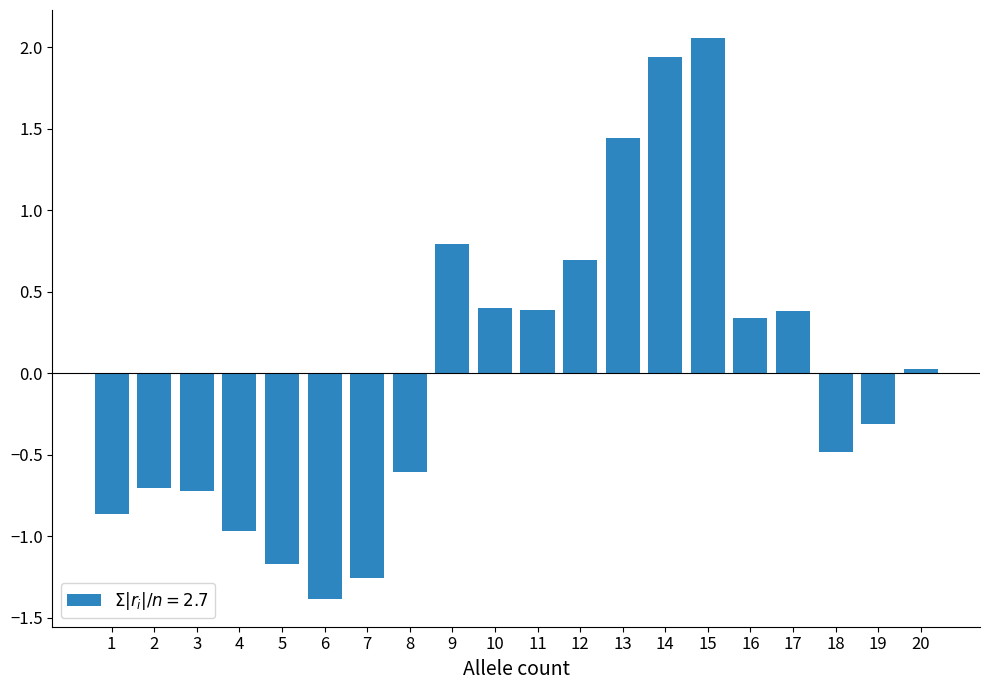

Which has a higher value, 4 or 7?

4